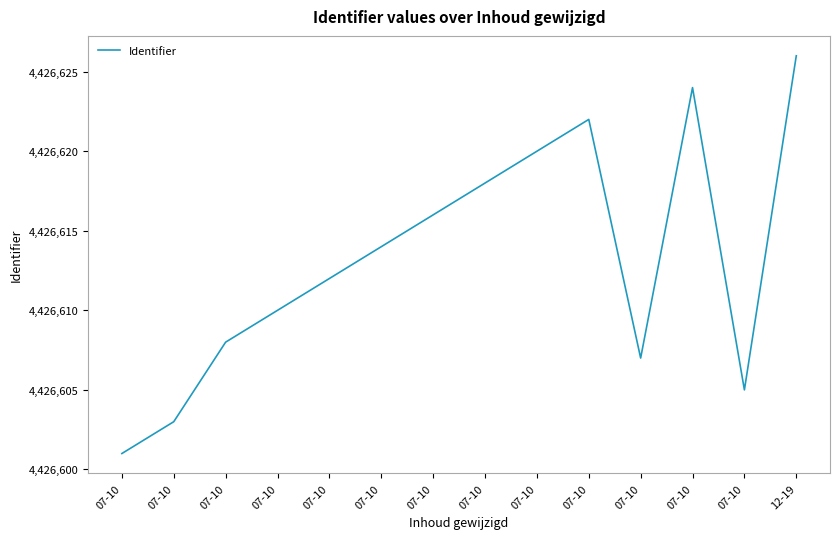

At which label does the data first exceed 4426614?

07-10